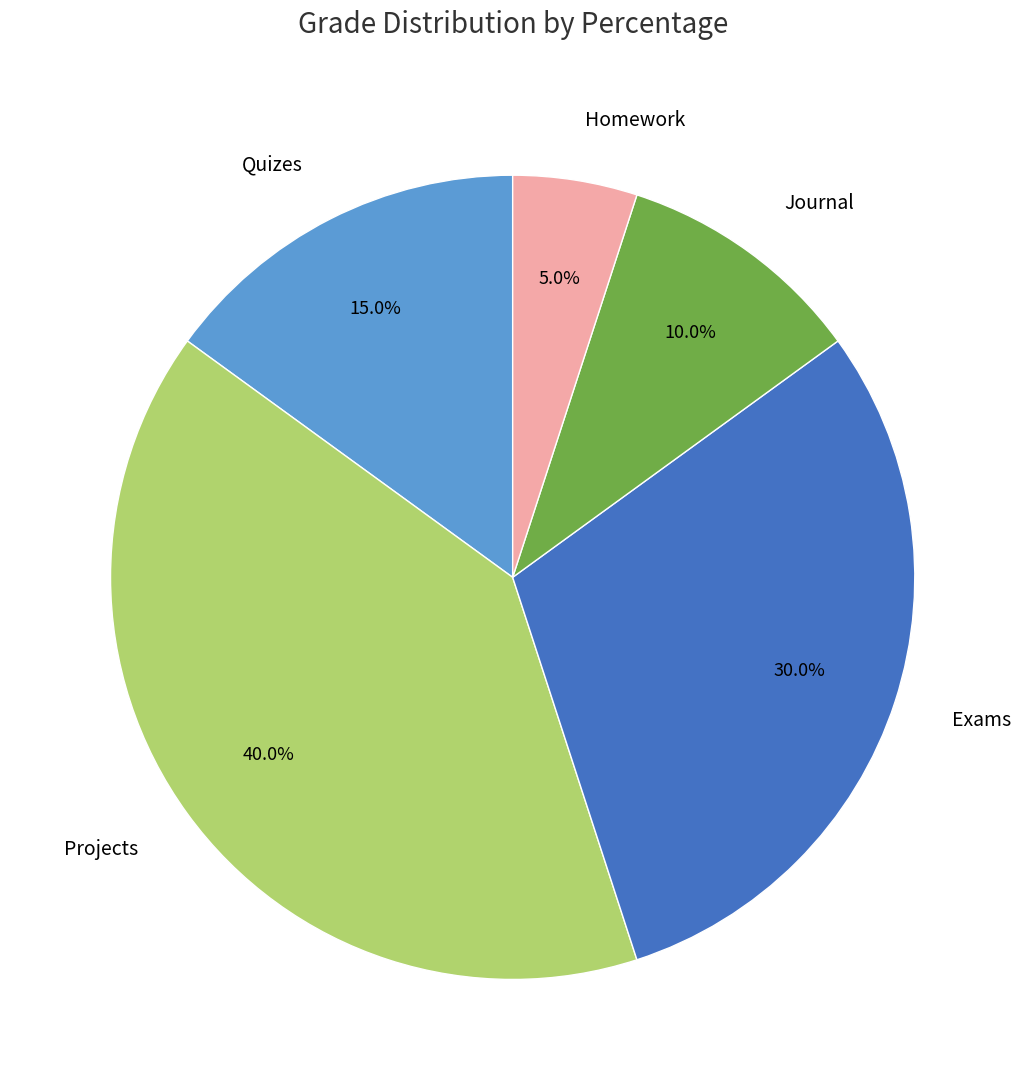

Approximately how many times larger is the value at Exams compared to Quizes?

2.0